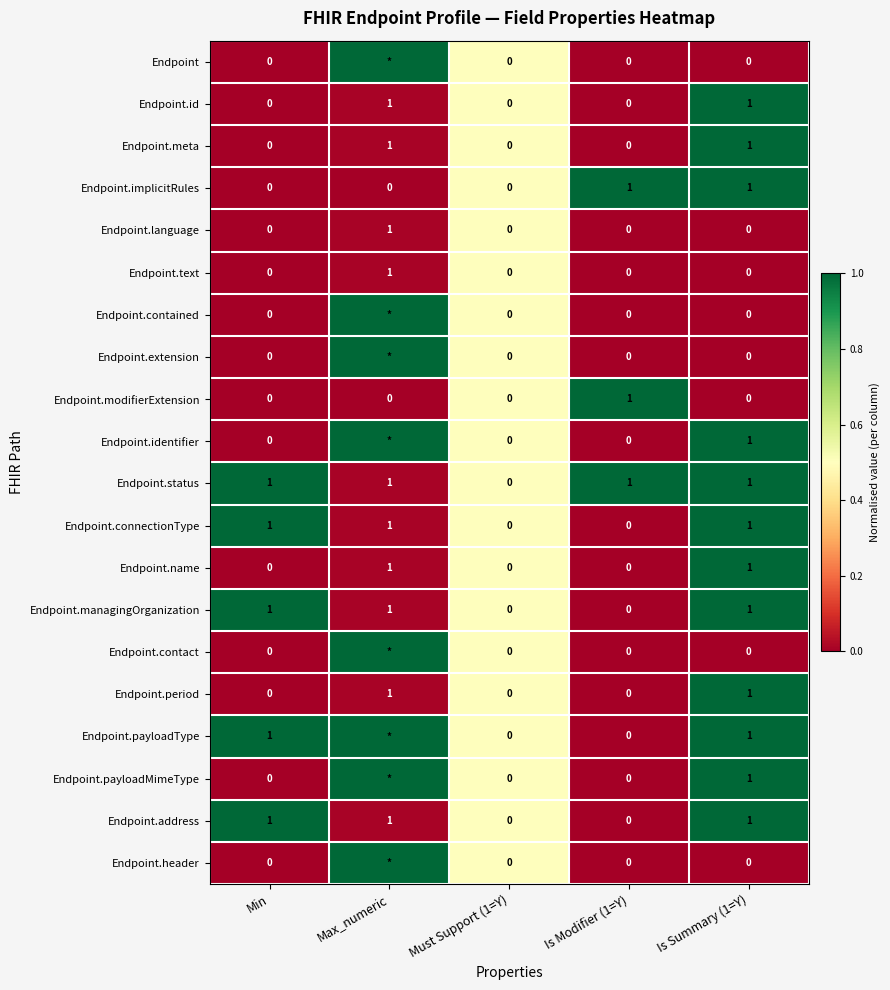

The Endpoint.language series shows 1 at Is Modifier (1=Y). True or false?

False